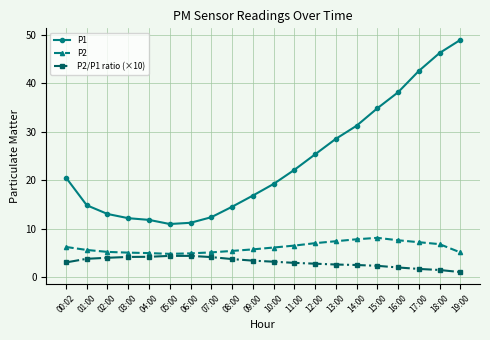

True or false: P1 and P2 cross at least once.

False